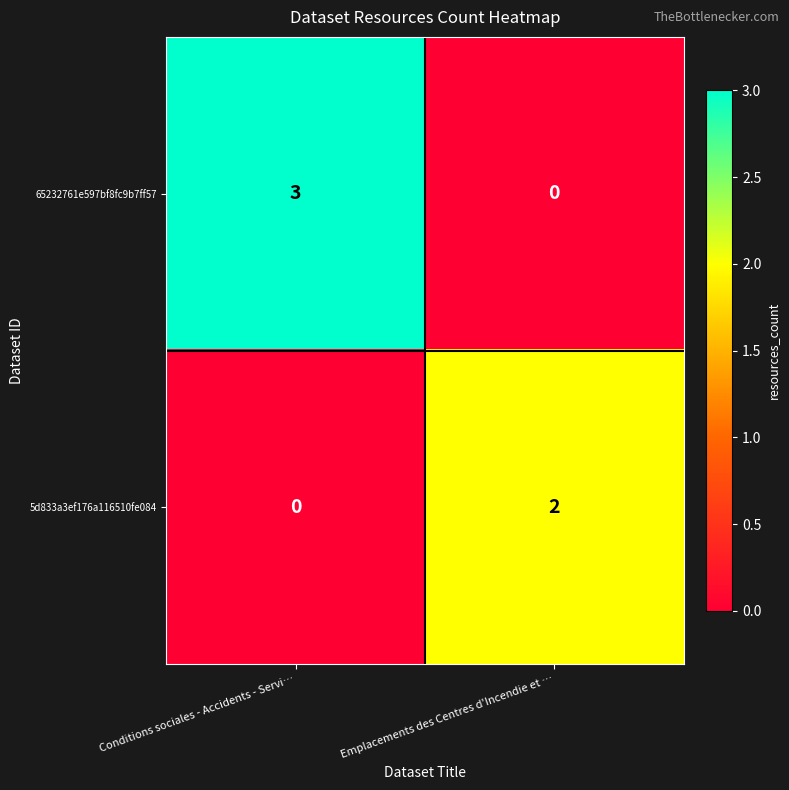

What is the spread (max minus min) of values at Conditions sociales - Accidents - Servi…?

3